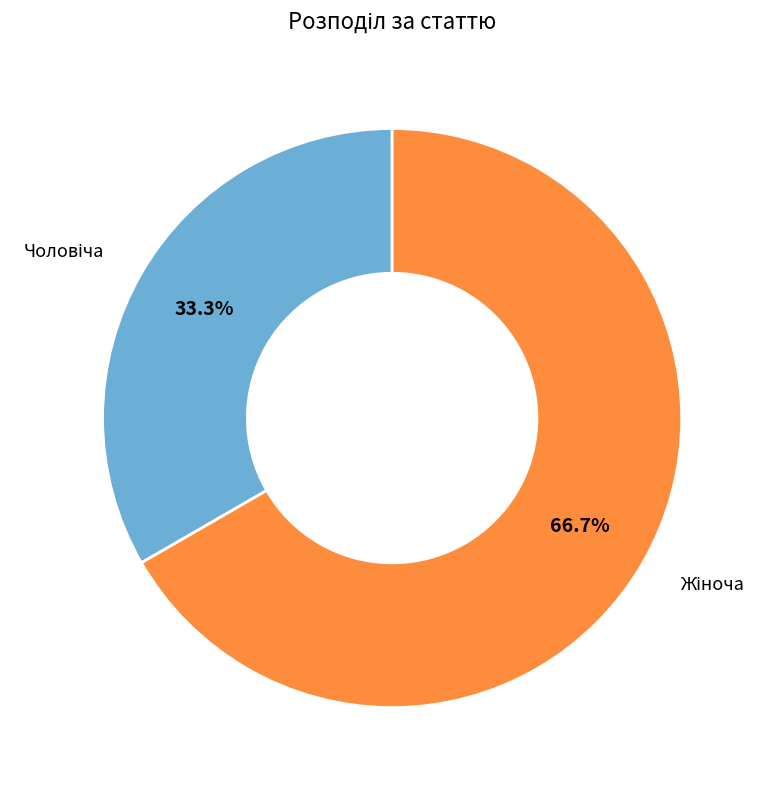

Is there a majority slice in this chart?

Yes